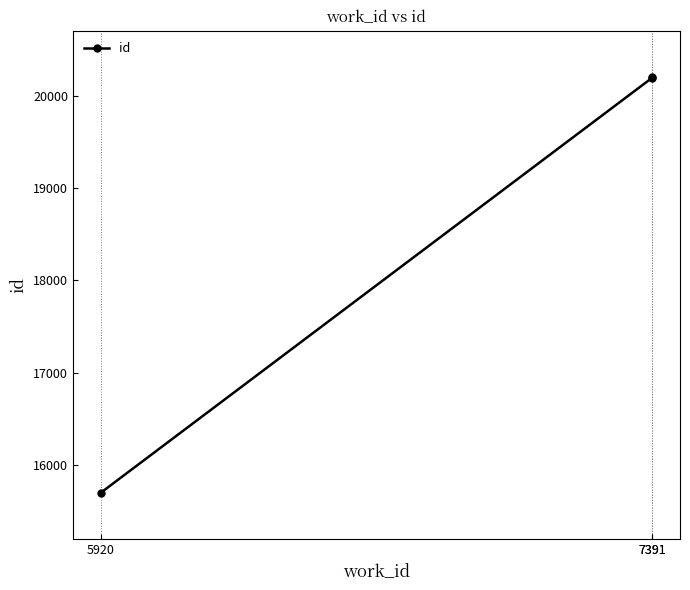

Reading left to right, transcribe all the data shown in this chart.

5920=15697	7391=20198	7391=20206